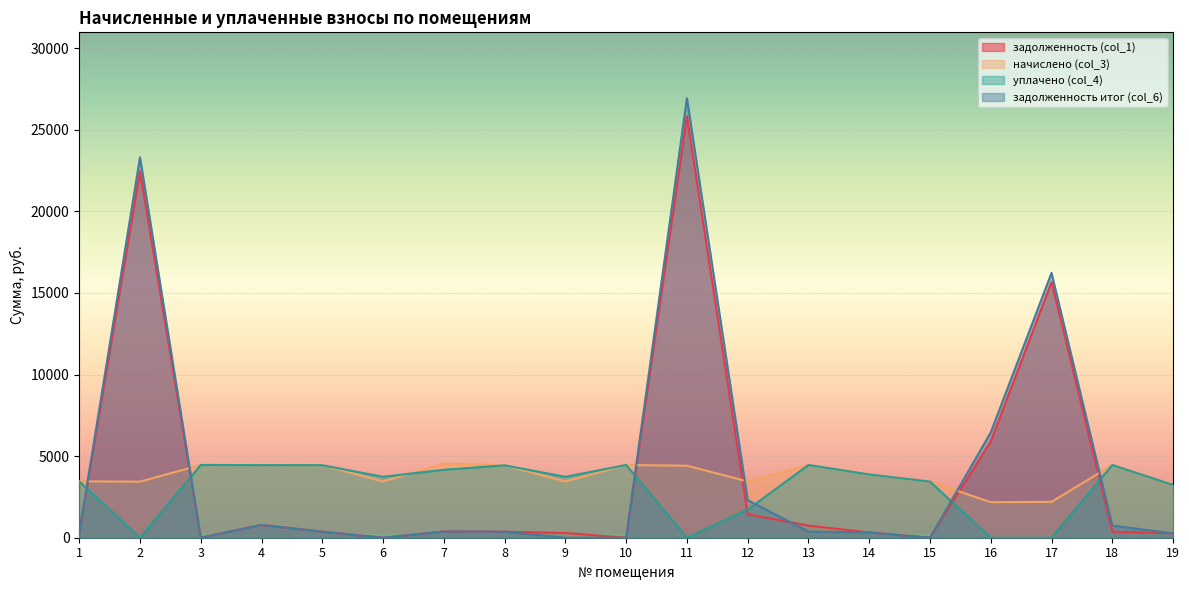

At which label is уплачено (col_4) closest to 2228?

12